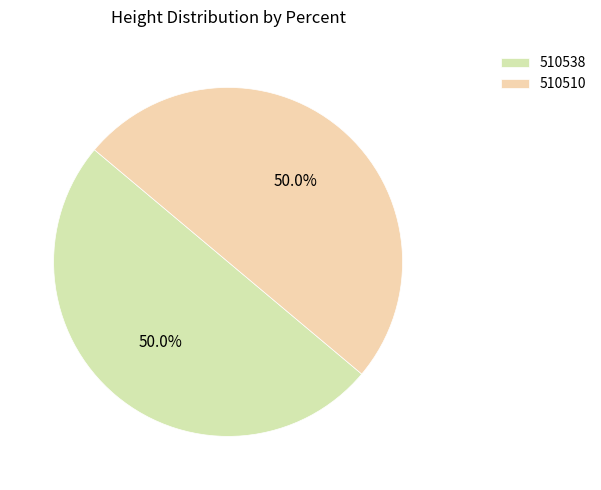

To the nearest percent, what is the combined percentage of 510538 and 510510?

100%